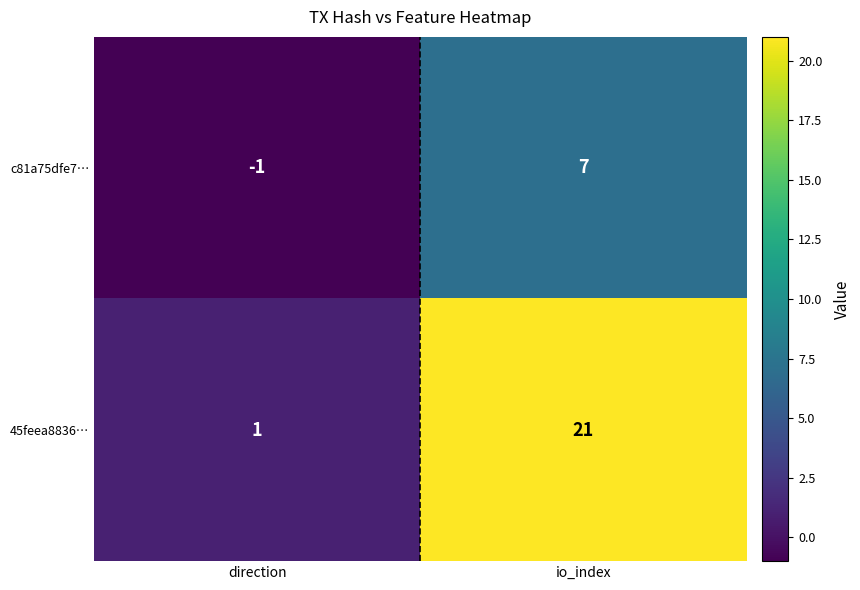

Which series changed the most between direction and io_index?

45feea8836…